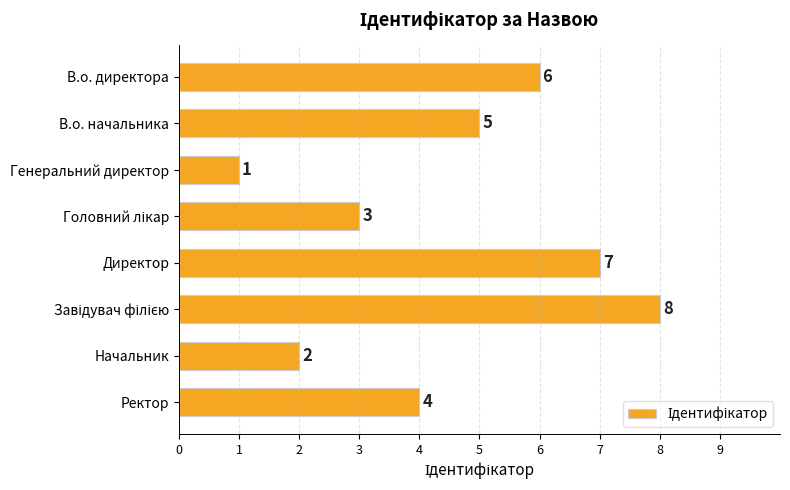

The chart shows a value of 13 at Директор. True or false?

False